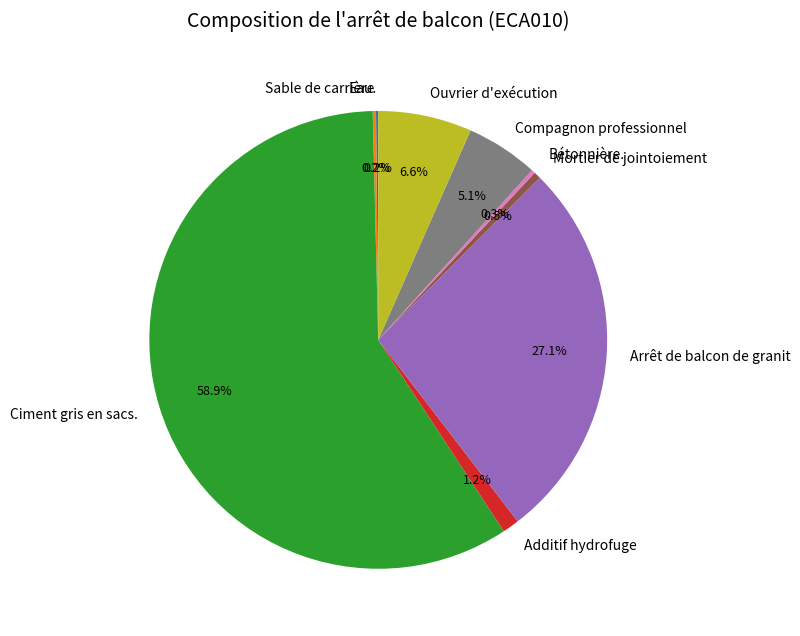

To the nearest percent, what percentage of the pie is Arrêt de balcon de granit?

27%